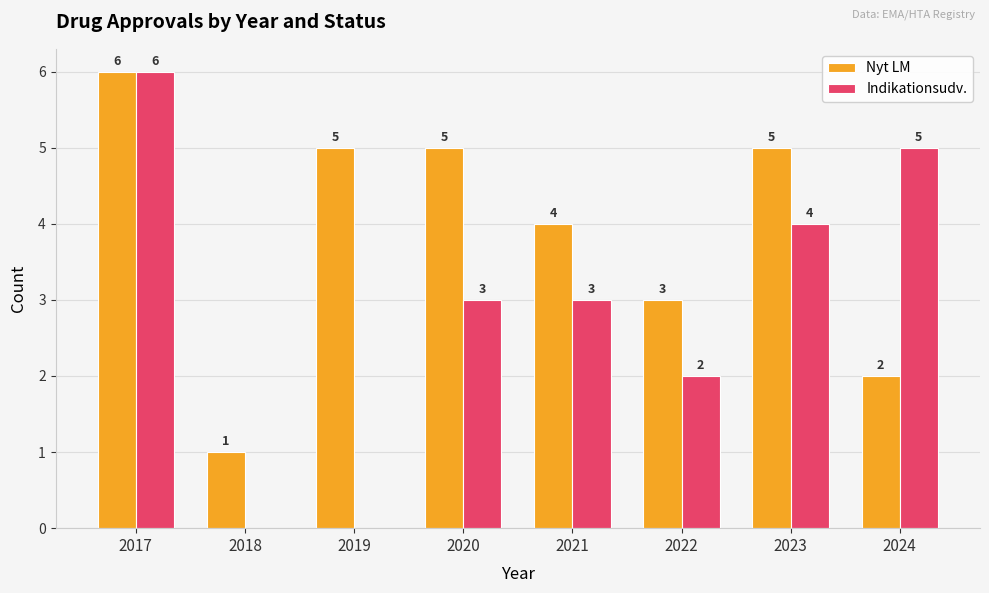

At which label does Indikationsudv. first exceed 3?

2017